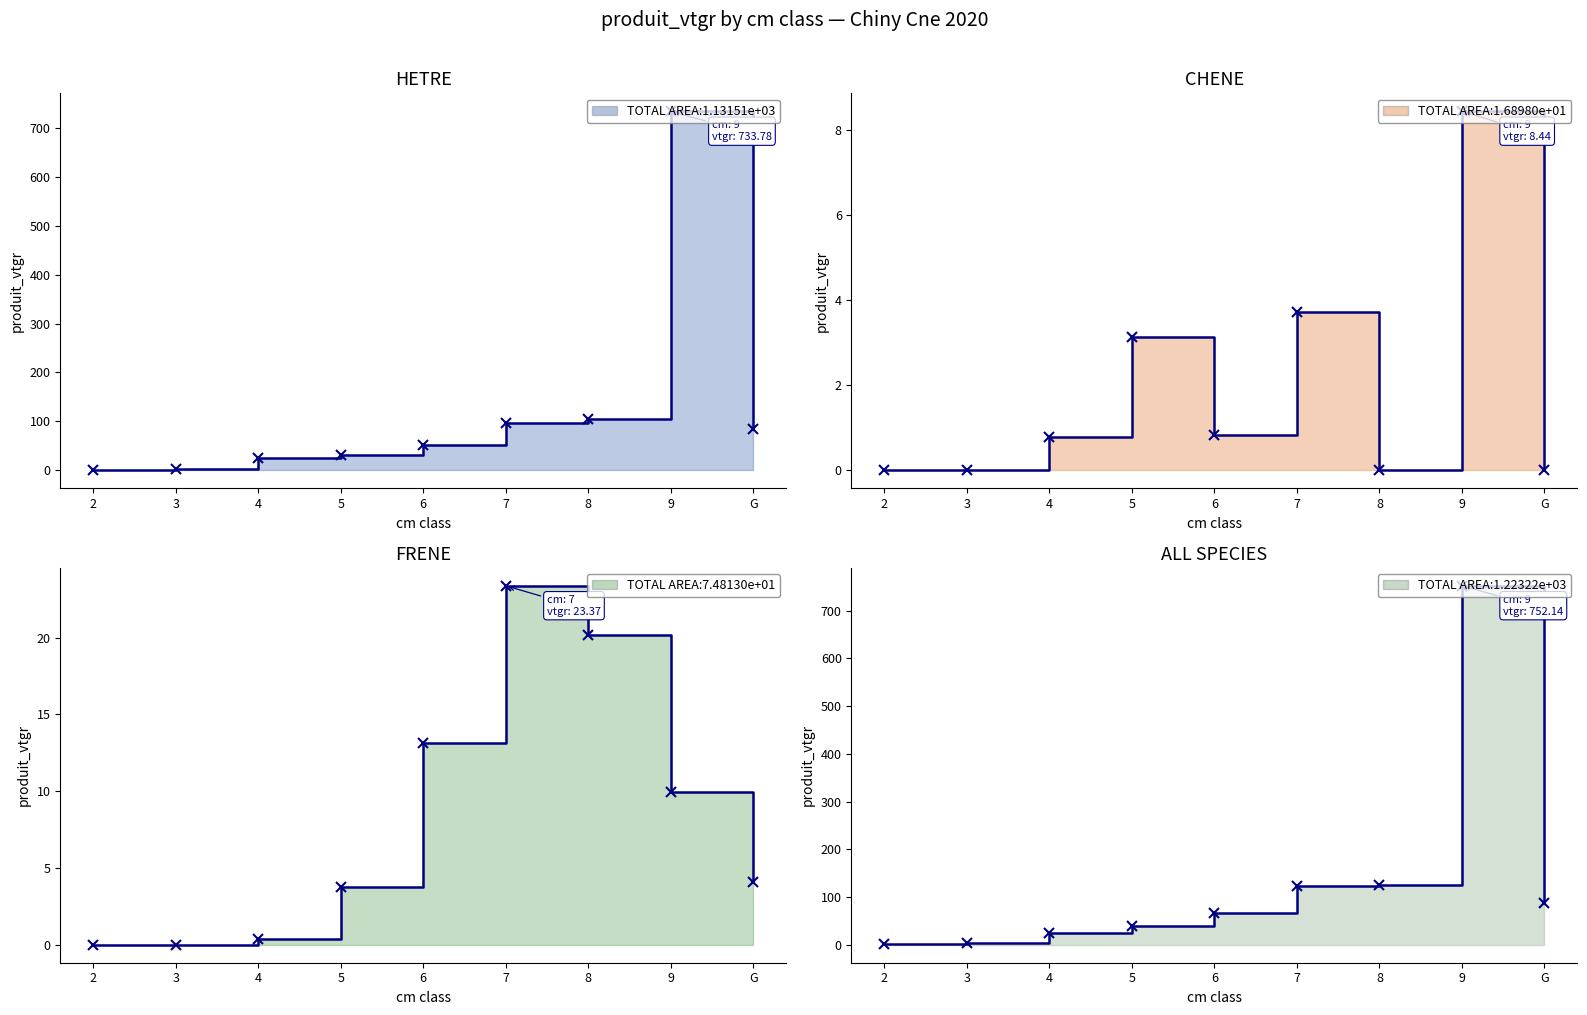

True or false: ALL SPECIES and FRENE cross at least once.

False